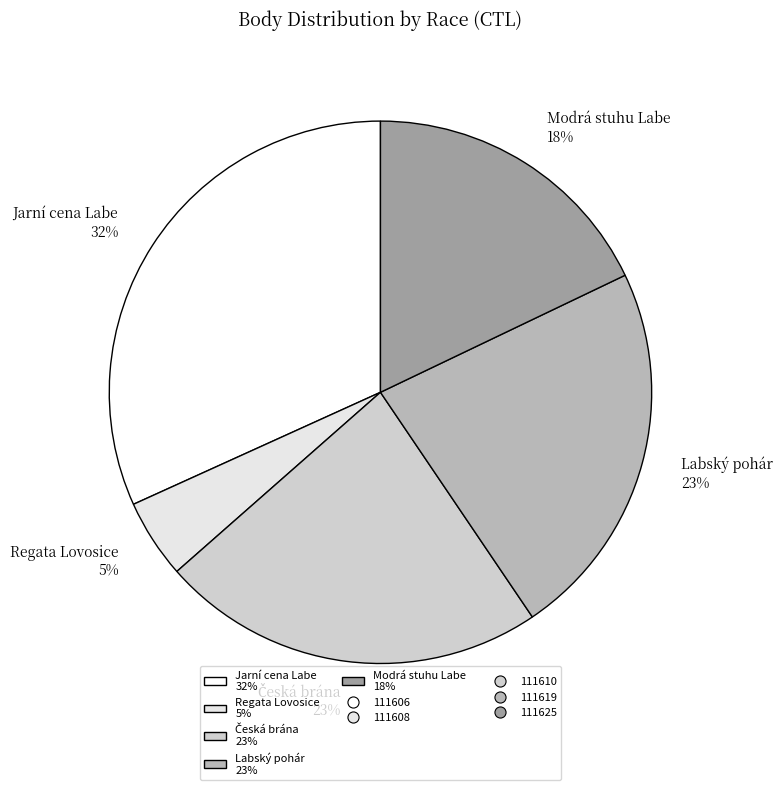

How many segments does this pie chart have?

5